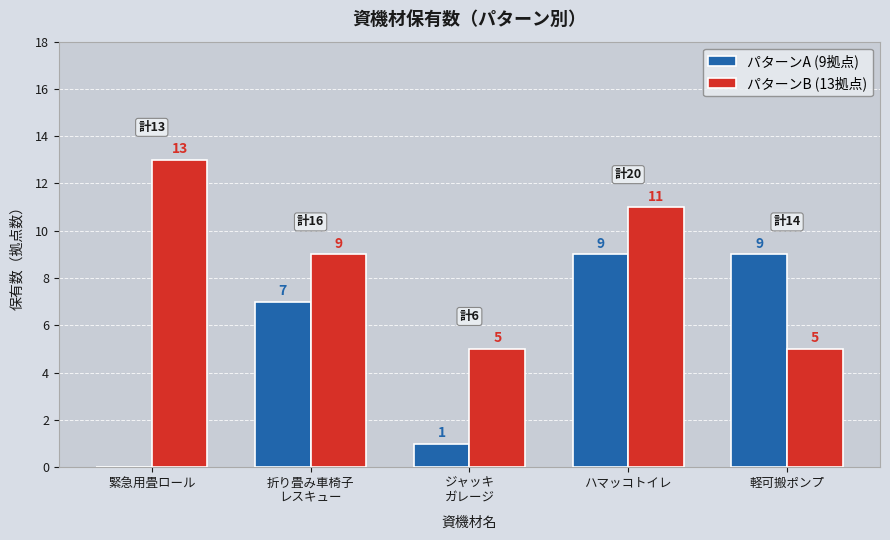

True or false: パターンA (9拠点) has a value of 13 at ハマッコトイレ.

False